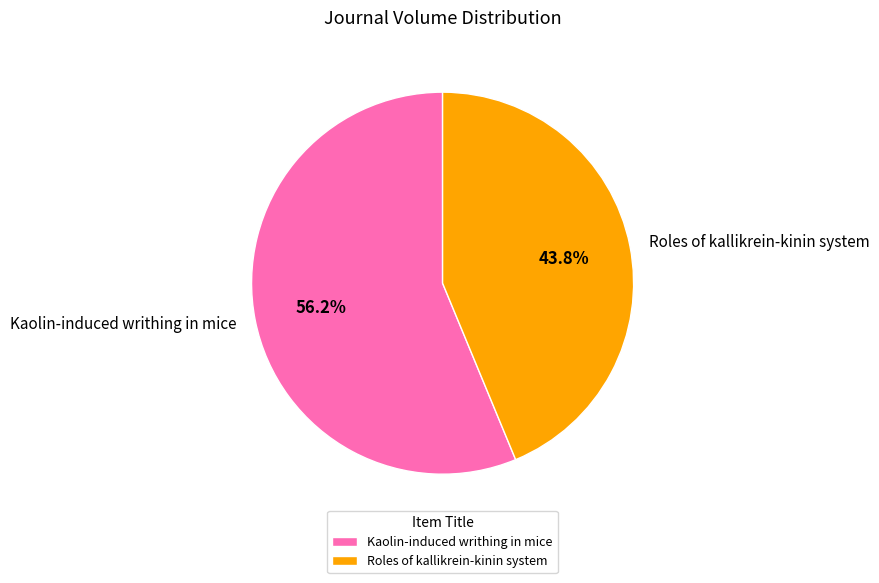

Do Roles of kallikrein-kinin system and Kaolin-induced writhing in mice together represent more than half of the pie?

Yes